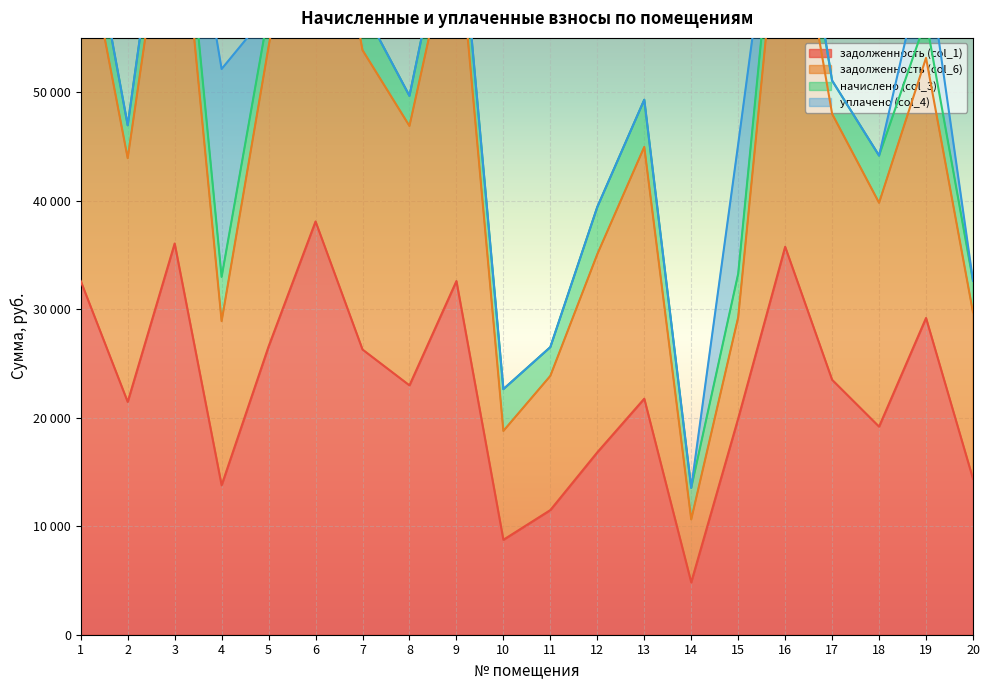

True or false: задолженность (col_6) and задолженность (col_1) intersect in this chart.

False